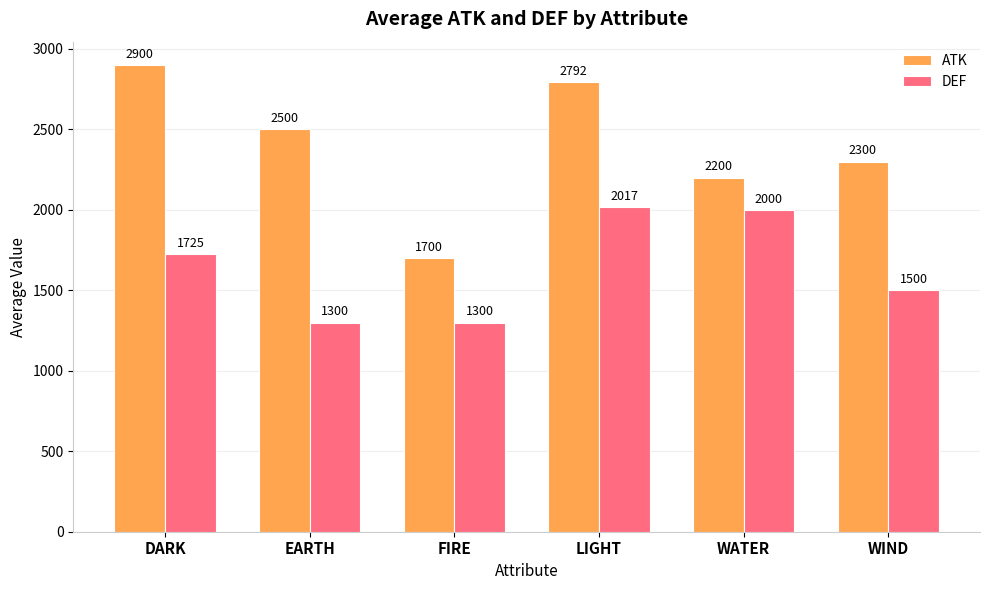

The DEF series shows 1055.0 at DARK. True or false?

False